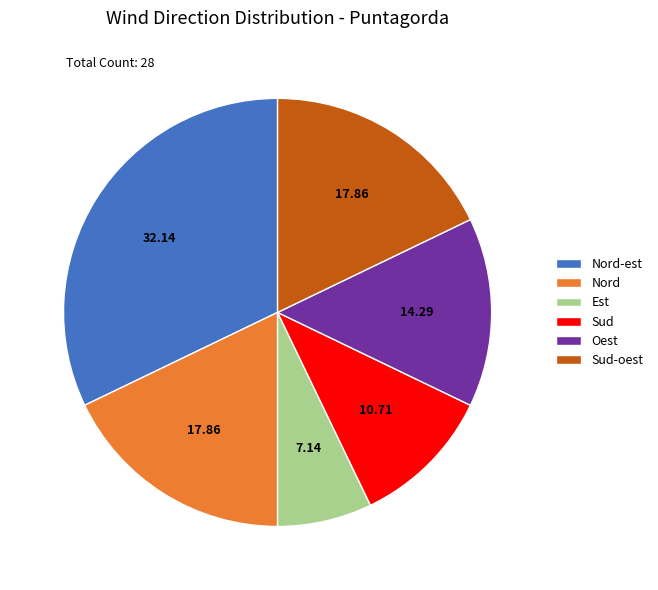

Does any single category account for the majority?

No